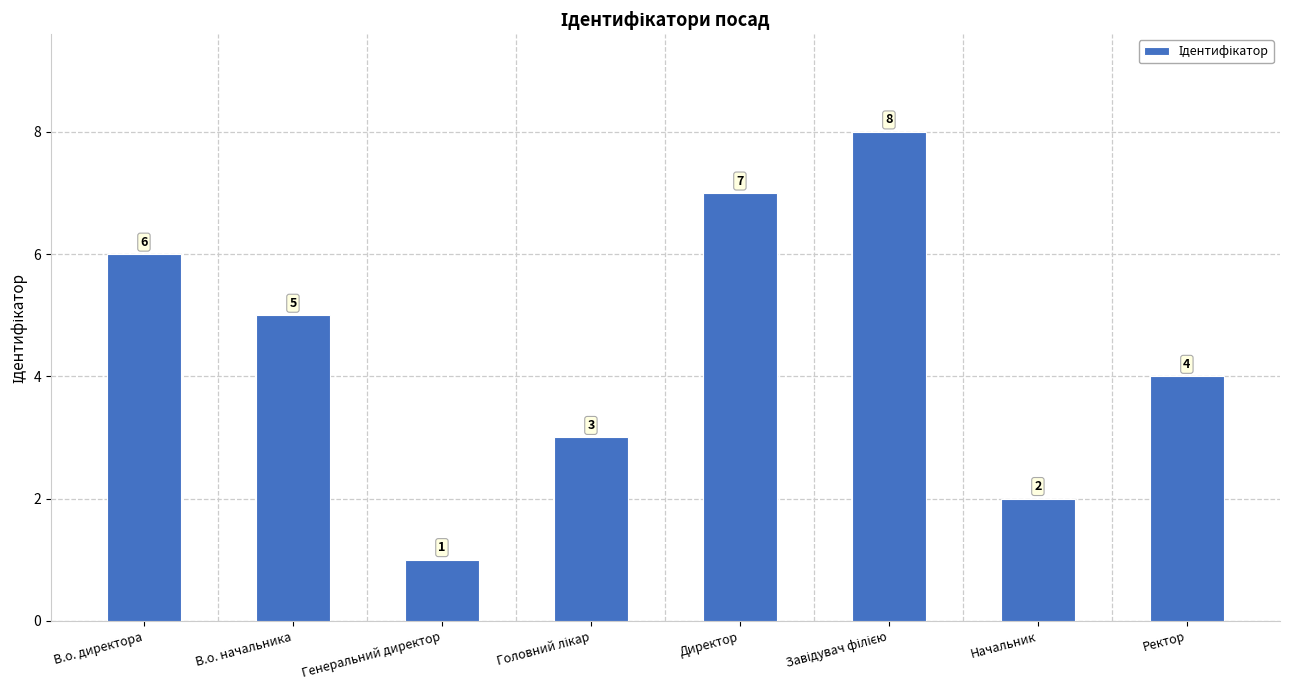

What is the difference between the second highest and minimum values?

6